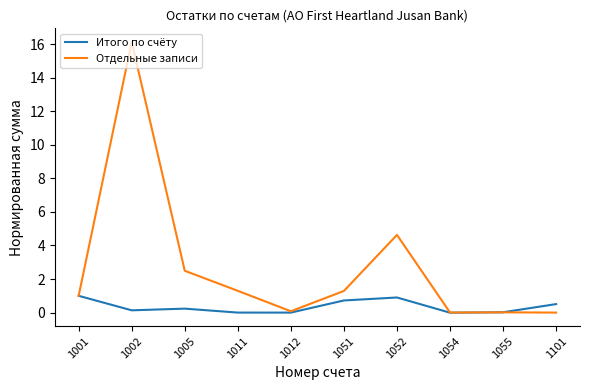

Where is the first local minimum for Отдельные записи?

1012